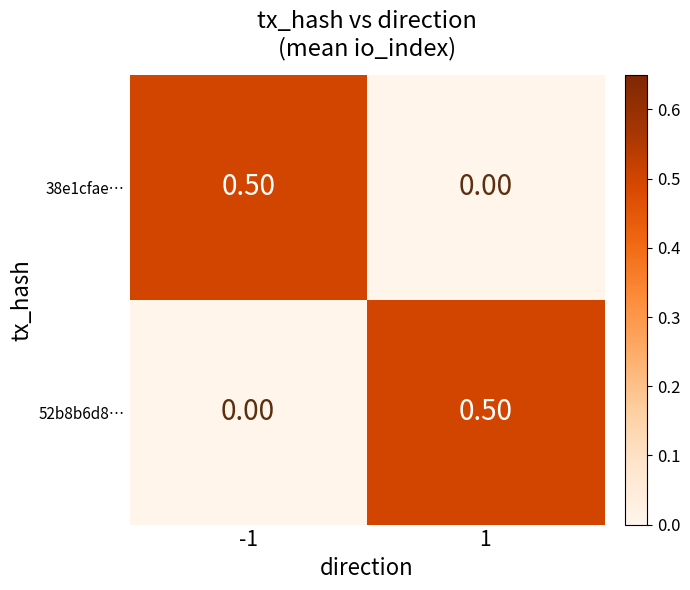

How many distinct data groups are displayed?

2